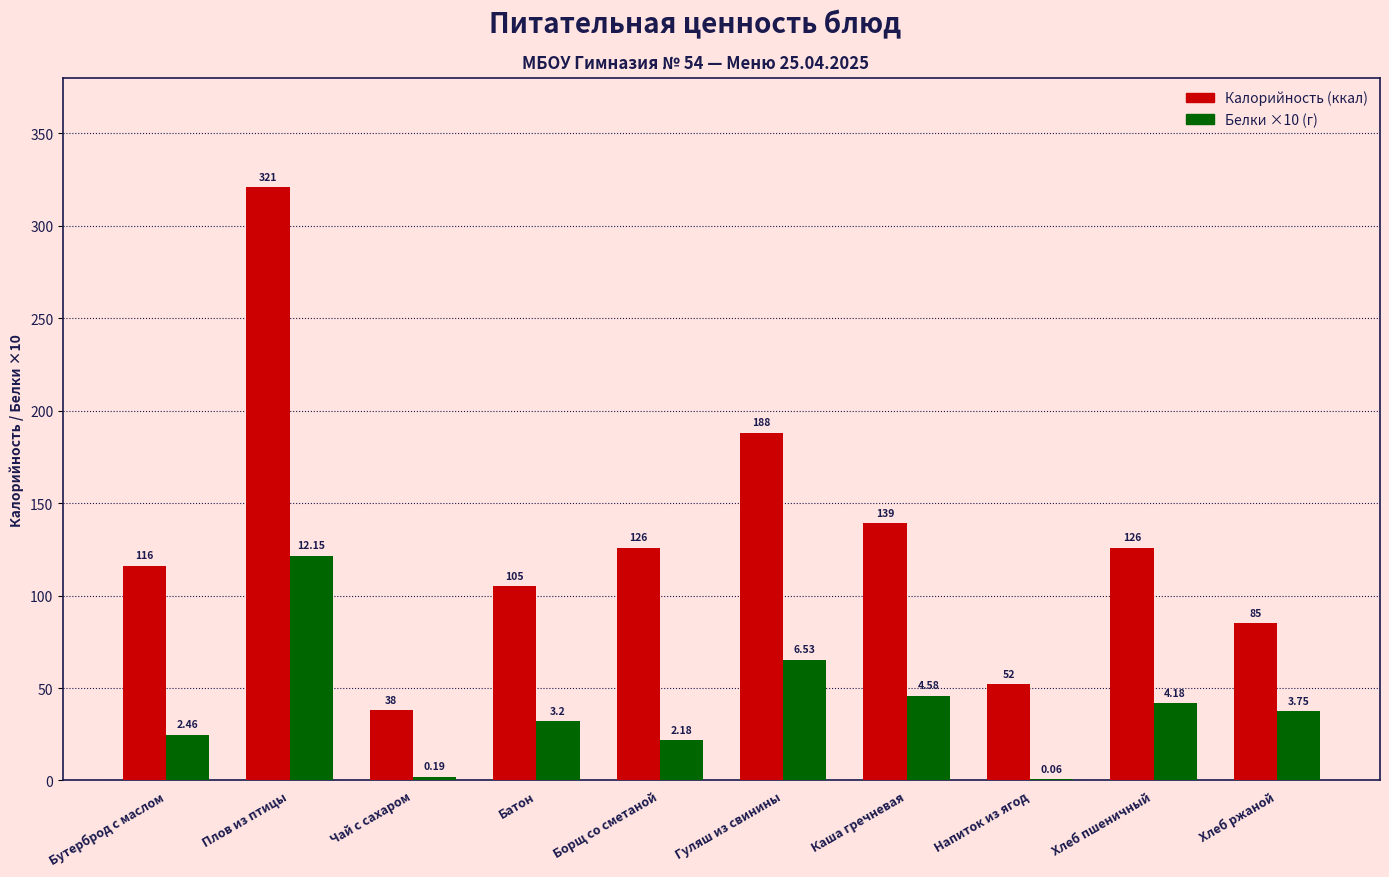

Is it true that Калорийность (ккал) equals 126.0 at Хлеб пшеничный?

True